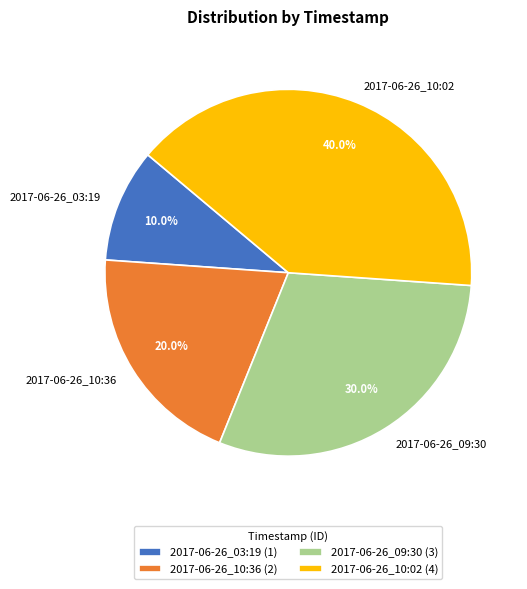

Rank the categories by value from lowest to highest.

2017-06-26_03:19, 2017-06-26_10:36, 2017-06-26_09:30, 2017-06-26_10:02